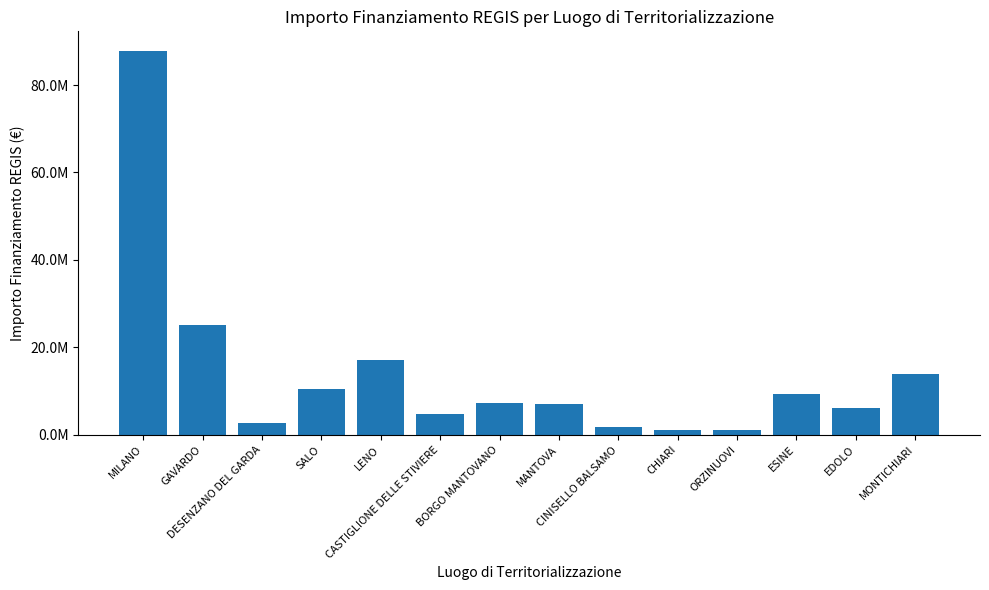

Between BORGO MANTOVANO and EDOLO, which is larger?

BORGO MANTOVANO